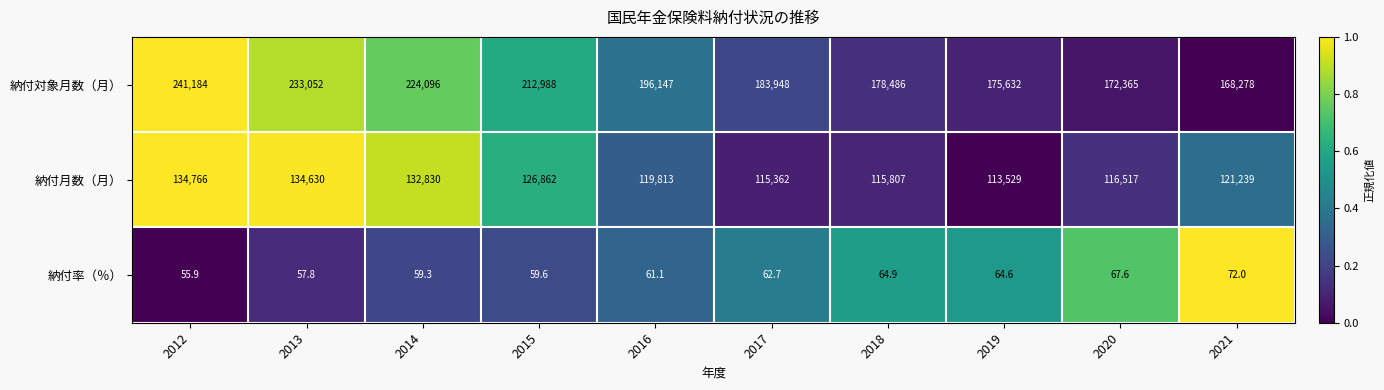

Is it true that 納付月数（月） equals 116517.0 at 2020?

True